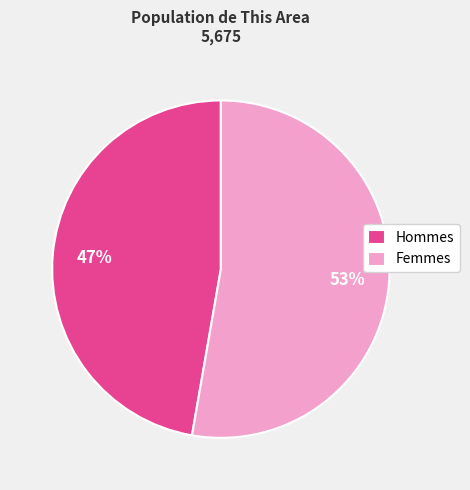

To the nearest percent, what is the combined percentage of Femmes and Hommes?

100%